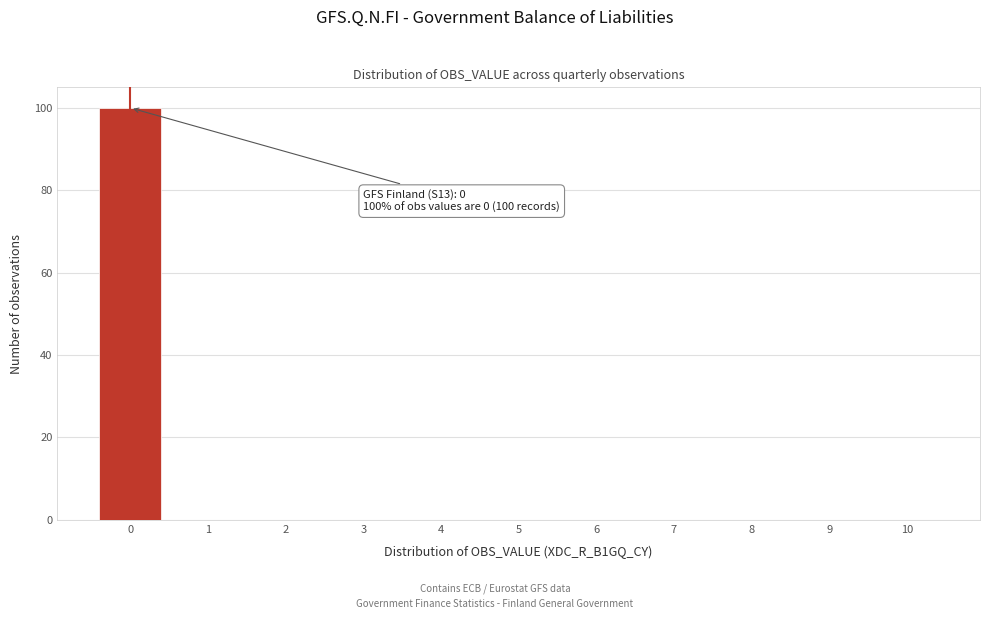

Reading left to right, extract all data points from this chart.

0=100	1=0	2=0	3=0	4=0	5=0	6=0	7=0	8=0	9=0	10=0